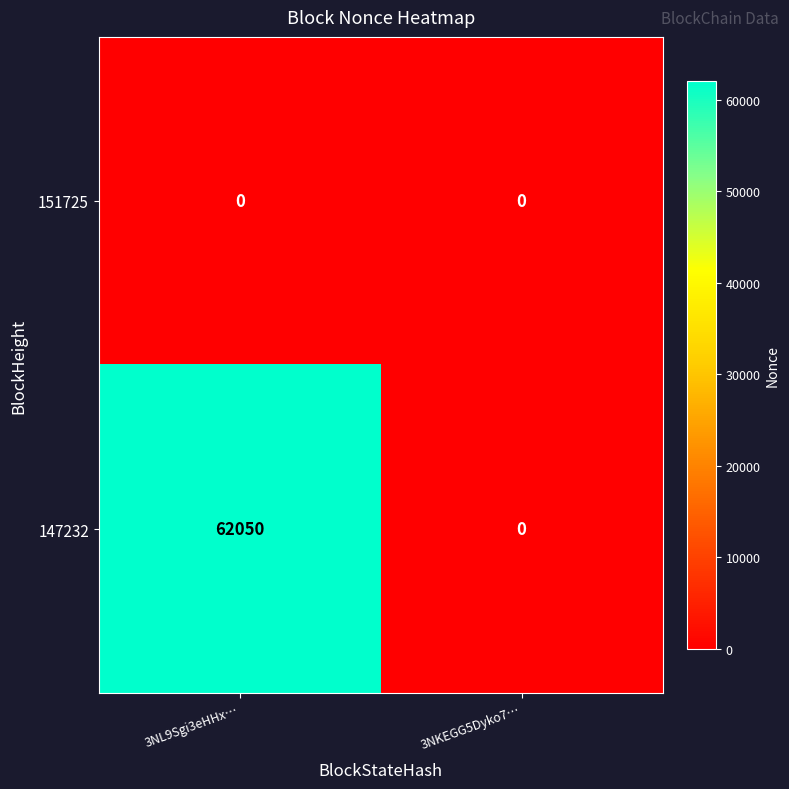

Is the value of 147232 at 3NL9Sgi3eHHx… greater than the value of 151725 at 3NKEGG5Dyko7…?

Yes